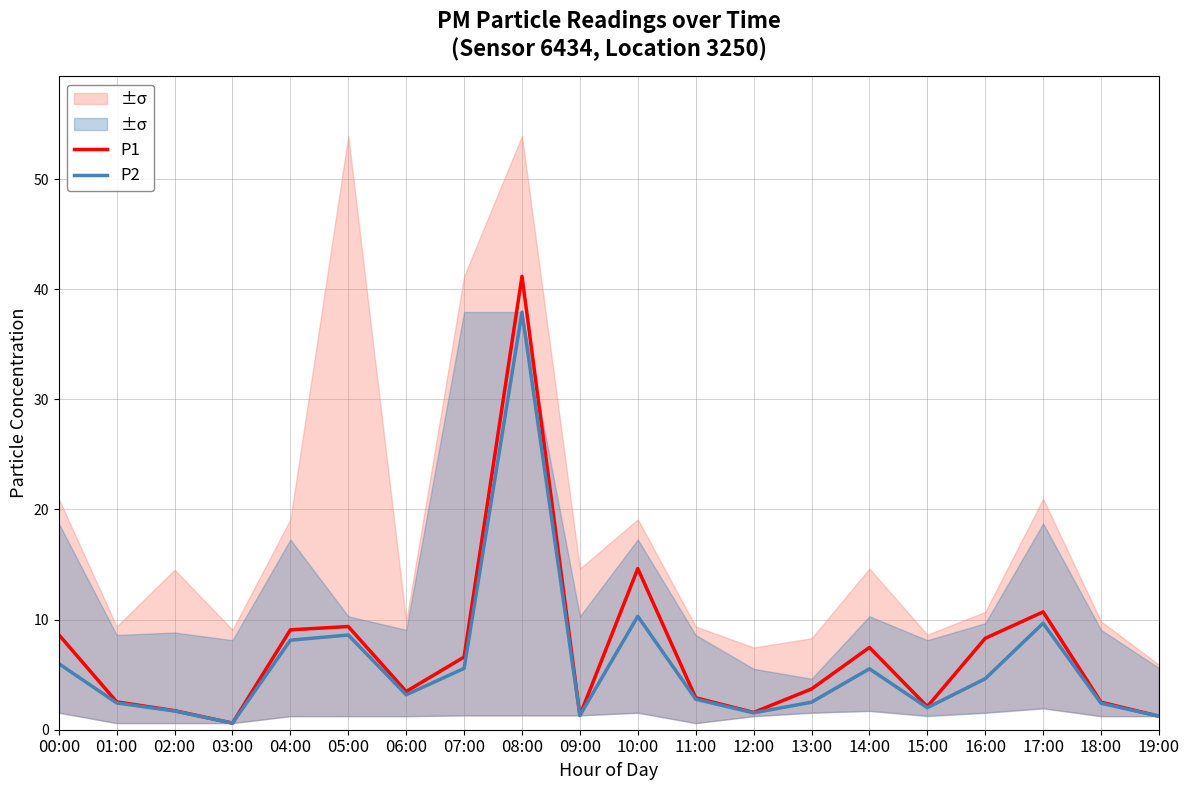

True or false: P1 and P2 cross at least once.

False